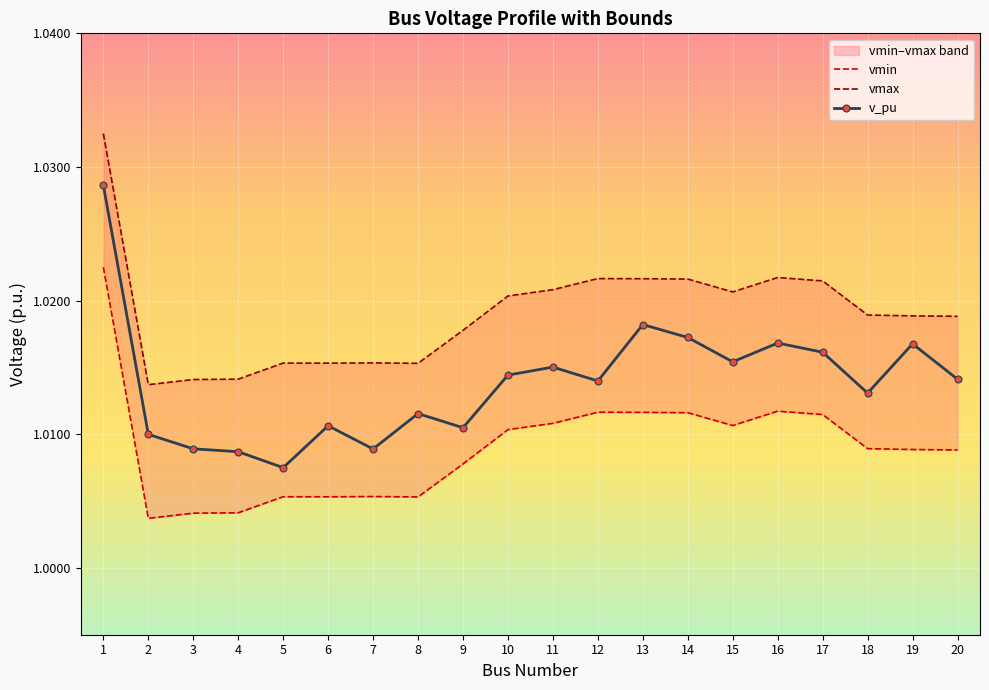

Rank the series at 19 from highest to lowest value.

vmax, v_pu, vmin